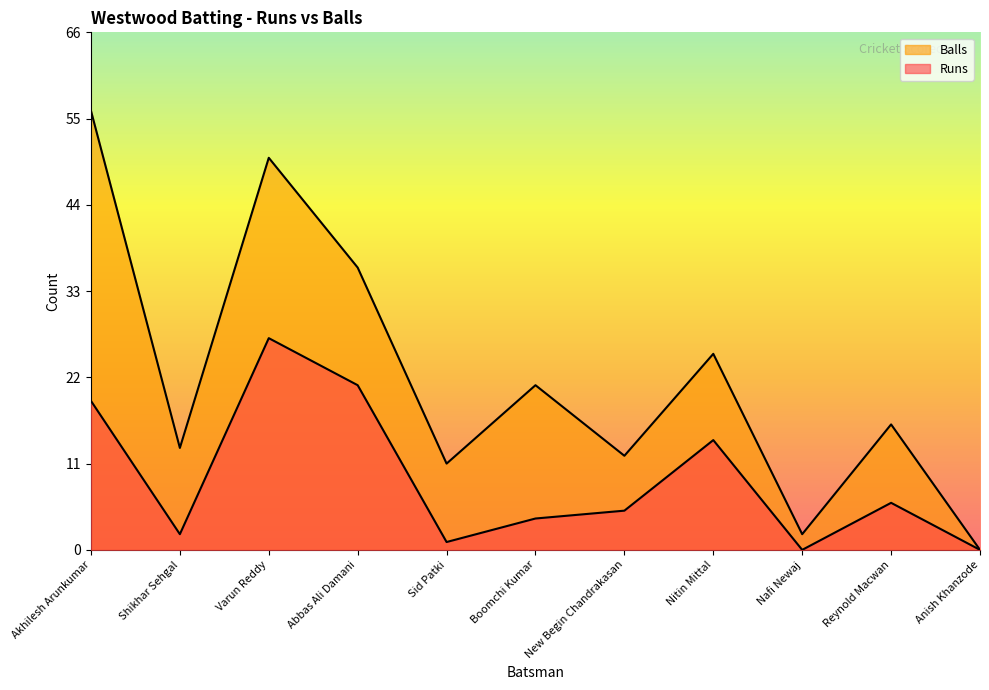

What is the difference between the Runs values at Varun Reddy and Nafi Newaj?

27